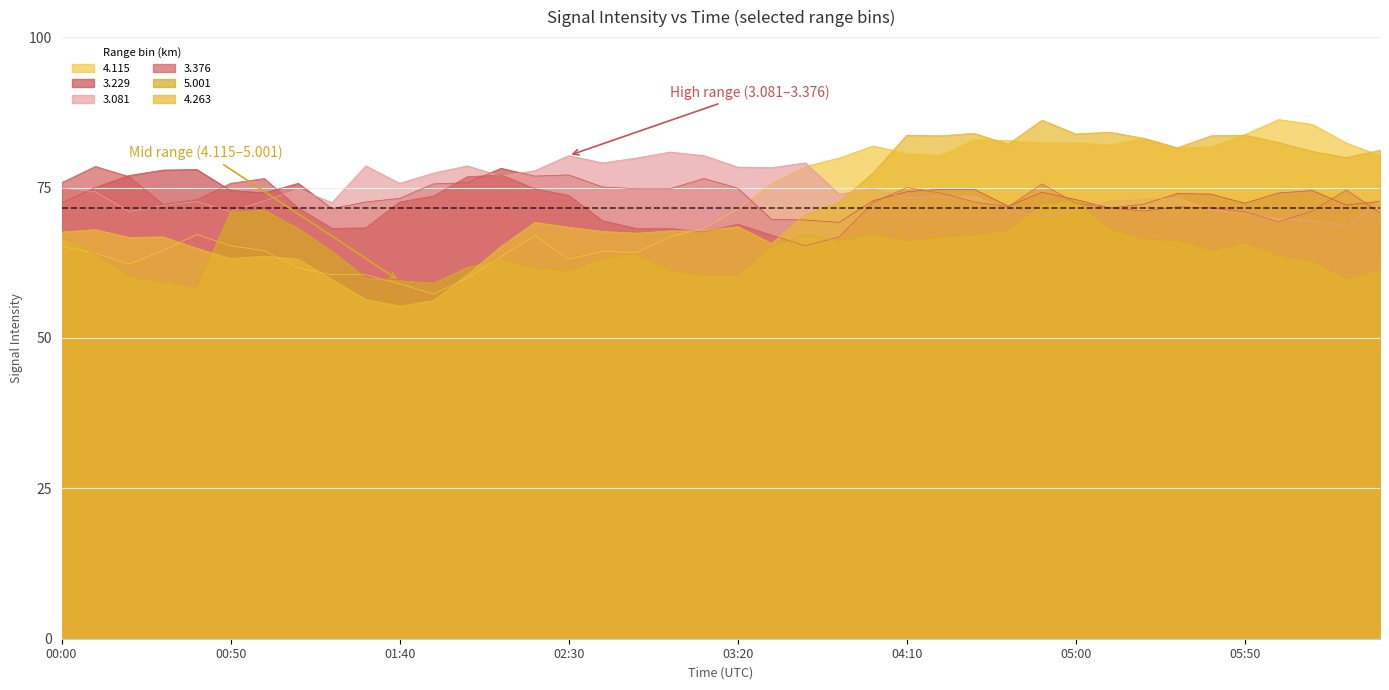

True or false: 4.115 and 4.263 cross at least once.

True